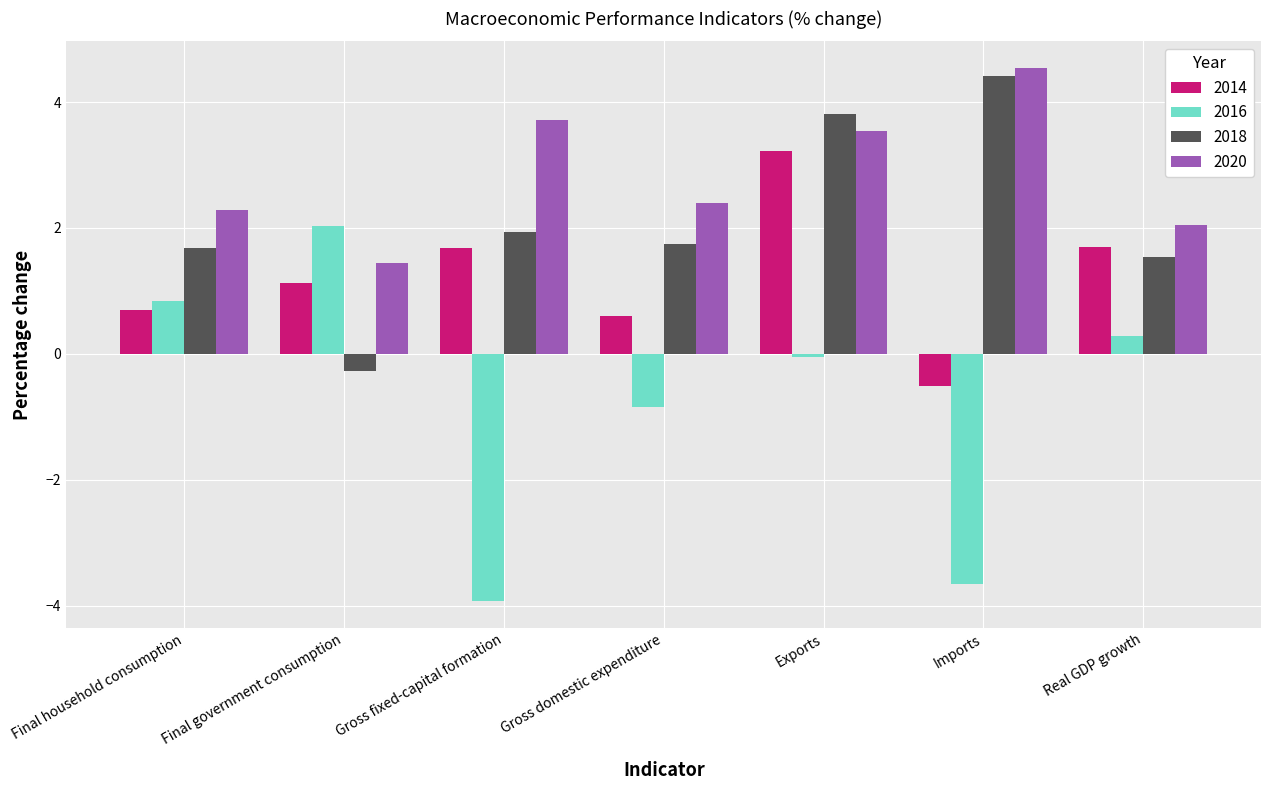

At which label is 2018 closest to 2?

Gross fixed-capital formation